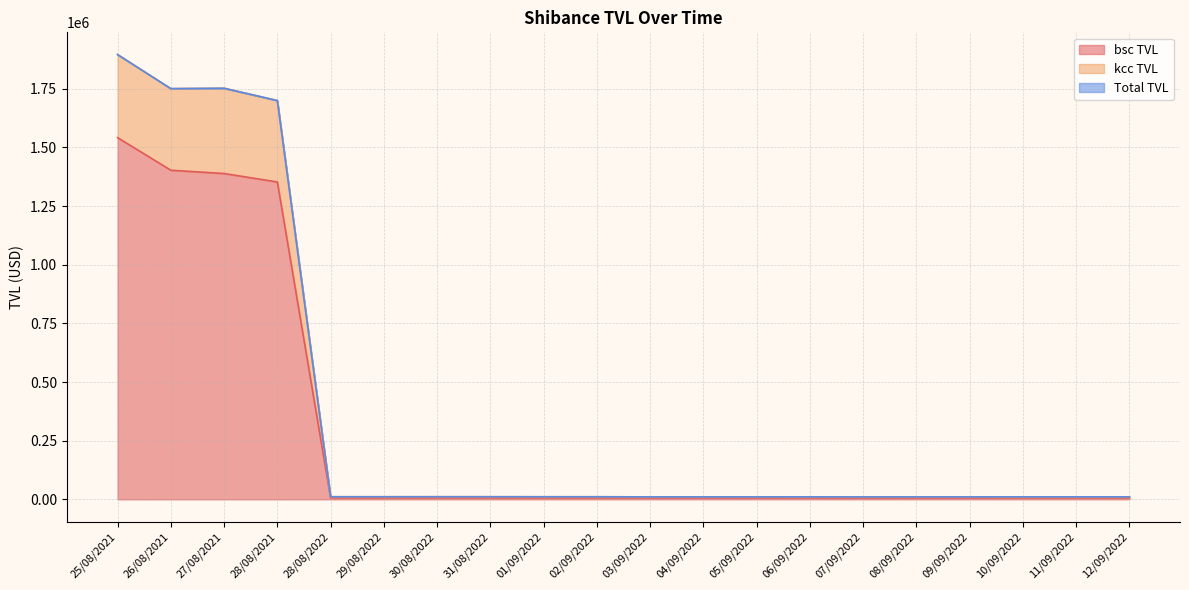

True or false: kcc TVL has a value of 10540.3 at 12/09/2022.

True